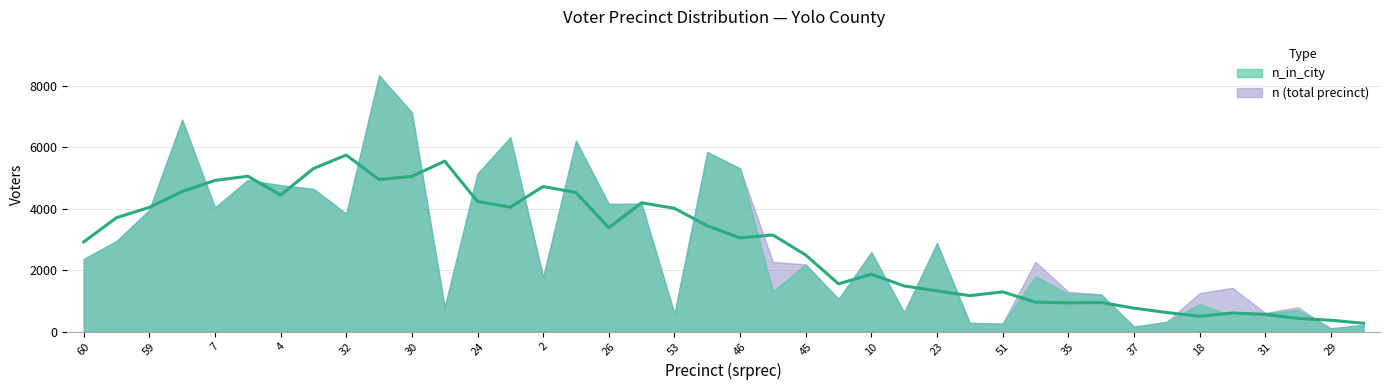

Is it true that n equals 527 at 35?

False